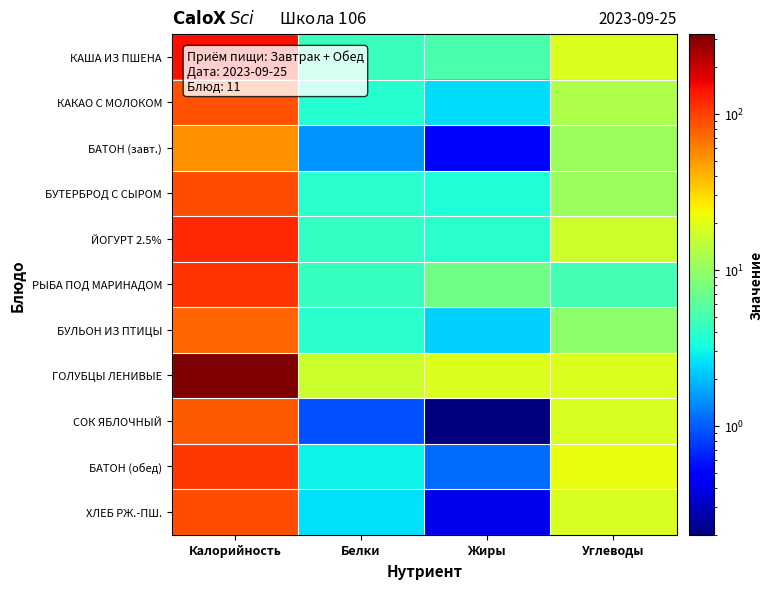

Reading left to right, extract all data points from this chart.

КАША ИЗ ПШЕНА: Калорийность=146.7	Белки=4.5	Жиры=5.2	Углеводы=19.1
КАКАО С МОЛОКОМ: Калорийность=88.0	Белки=3.7	Жиры=2.5	Углеводы=12.4
БАТОН (завт.): Калорийность=53.6	Белки=1.5	Жиры=0.5	Углеводы=10.6
БУТЕРБРОД С СЫРОМ: Калорийность=89.9	Белки=3.9	Жиры=3.5	Углеводы=10.6
ЙОГУРТ 2.5%: Калорийность=120.0	Белки=4.2	Жиры=3.8	Углеводы=16.5
РЫБА ПОД МАРИНАДОМ: Калорийность=110.4	Белки=4.3	Жиры=7.2	Углеводы=4.8
БУЛЬОН ИЗ ПТИЦЫ: Калорийность=74.9	Белки=3.9	Жиры=2.3	Углеводы=9.3
ГОЛУБЦЫ ЛЕНИВЫЕ: Калорийность=323.4	Белки=16.2	Жиры=18.7	Углеводы=19.1
СОК ЯБЛОЧНЫЙ: Калорийность=82.8	Белки=0.9	Жиры=0.2	Углеводы=18.2
БАТОН (обед): Калорийность=107.2	Белки=3.0	Жиры=1.1	Углеводы=21.2
ХЛЕБ РЖ.-ПШ.: Калорийность=88.4	Белки=2.6	Жиры=0.4	Углеводы=18.5